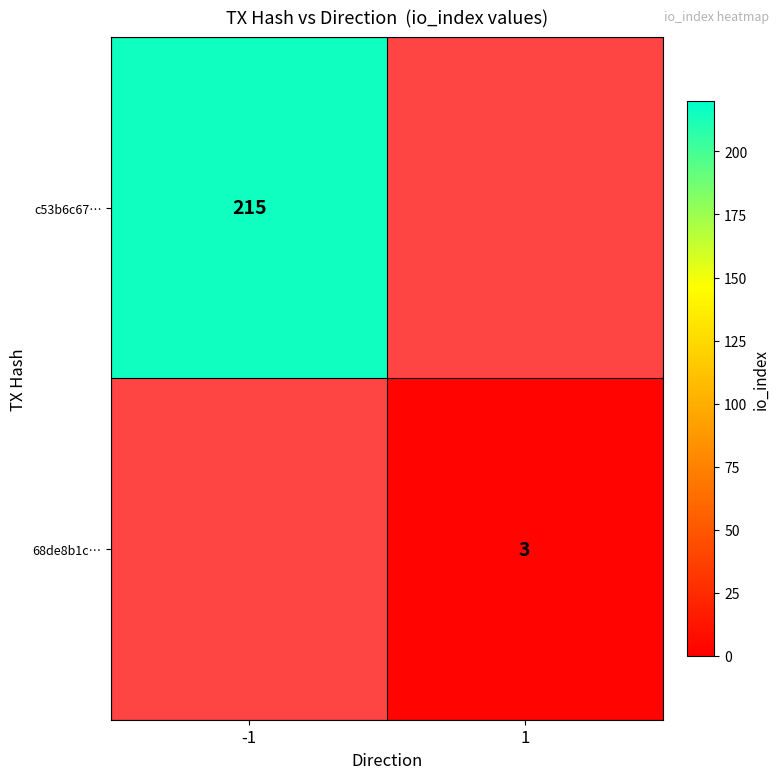

Count the number of data series in this chart.

2